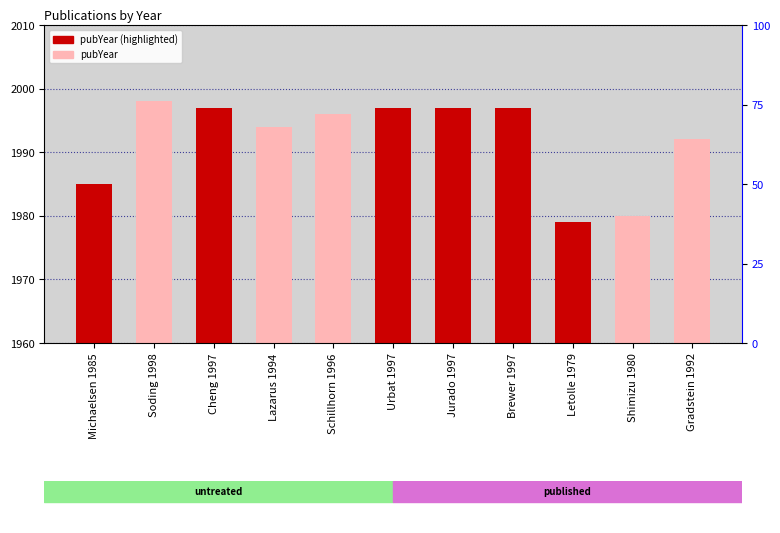

What position from the right is Shimizu 1980?

2